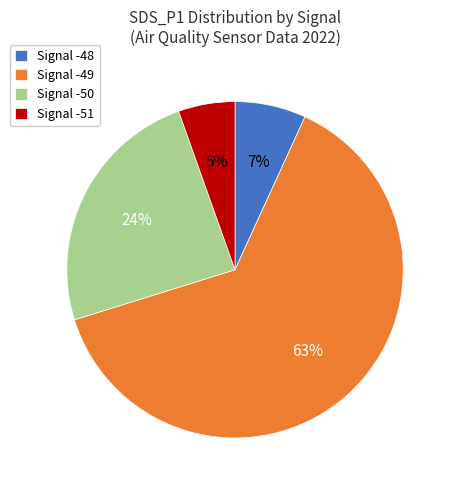

Count the number of slices in the pie.

4